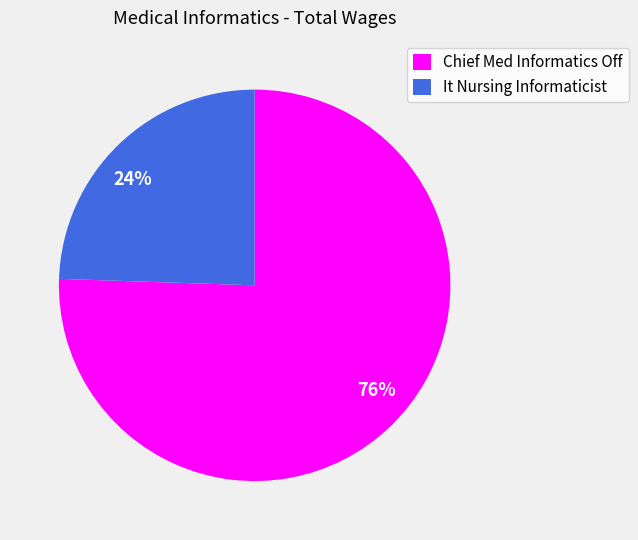

To the nearest percent, what is the combined percentage of 76% and 24%?

100%